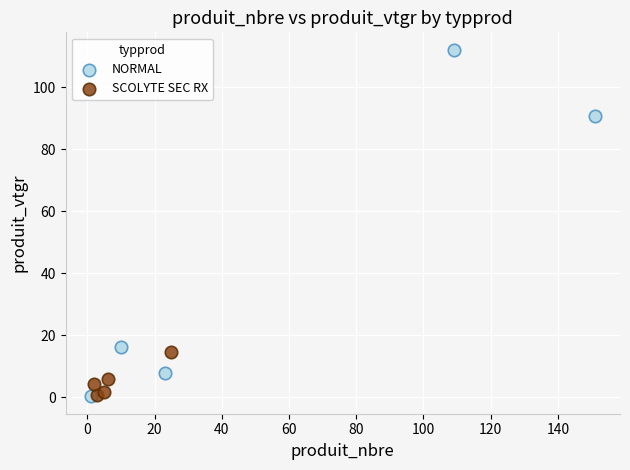

Which series has the widest spread of Y values?

NORMAL